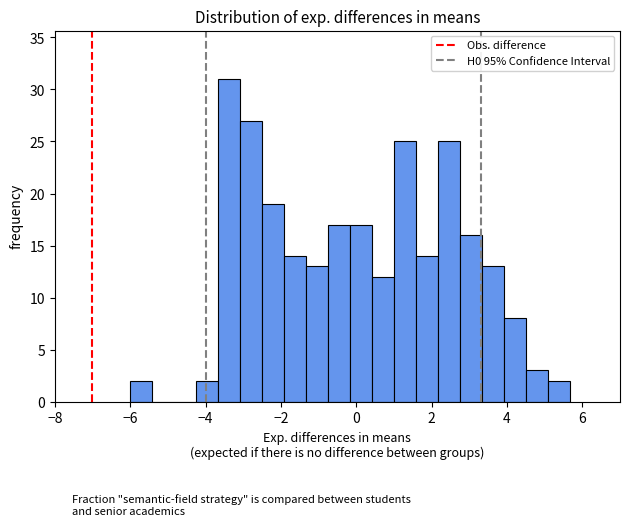

Read against the x-axis, roughly where is the centre of the tallest bar?

-3.4